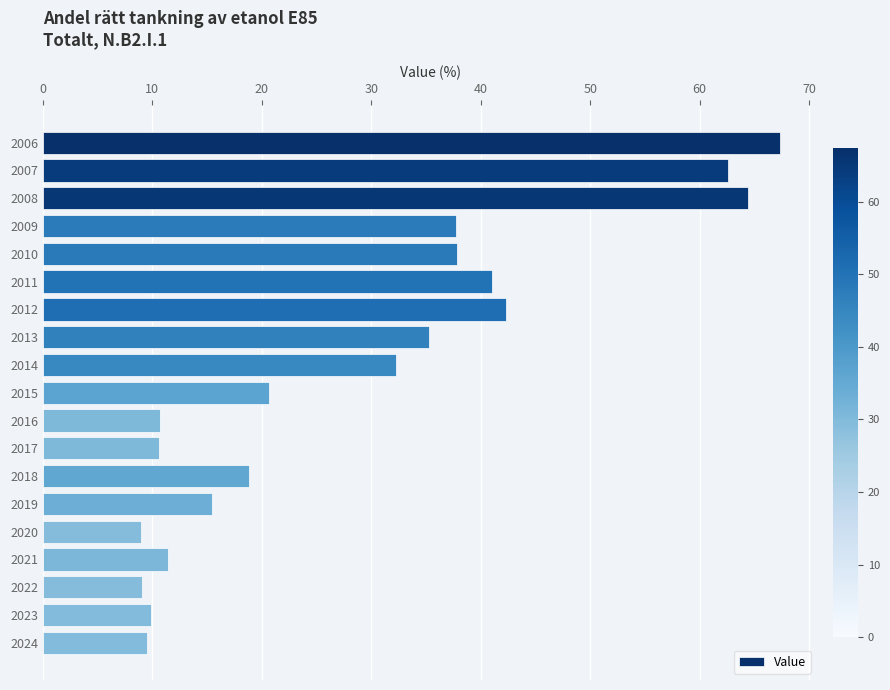

How many distinct data groups are displayed?

1